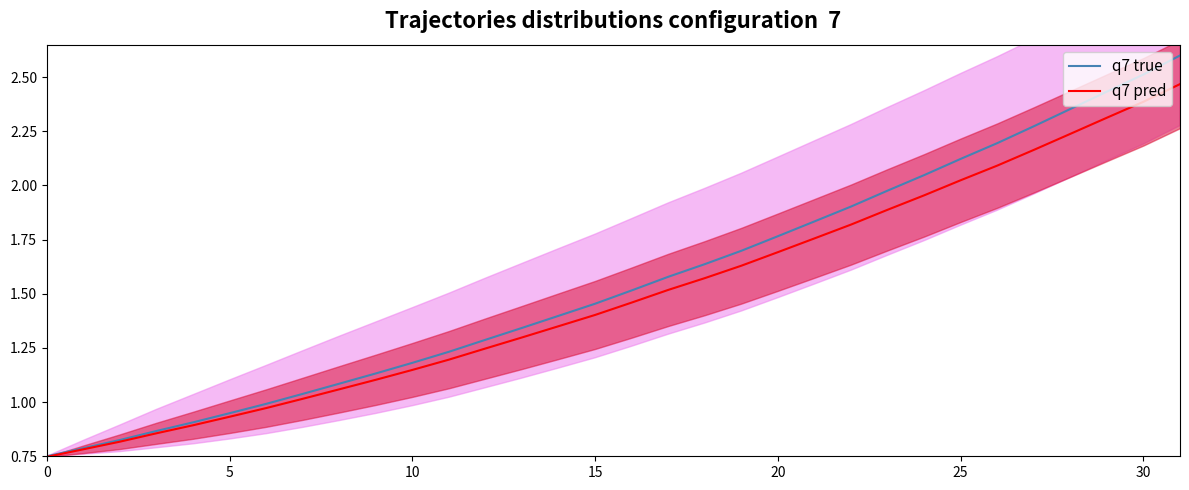

Reading right to left, extract all data points from this chart.

q7 true: 2.6	2.5	2.4	2.4	2.3	2.2	2.1	2.0	2.0	1.9	1.8	1.8	1.7	1.6	1.6	1.5	1.5	1.4	1.3	1.3	1.2	1.2	1.1	1.1	1.0	1.0	0.9	0.9	0.9	0.8	0.8	0.8
q7 pred: 2.5	2.4	2.3	2.2	2.2	2.1	2.0	2.0	1.9	1.8	1.8	1.7	1.6	1.6	1.5	1.5	1.4	1.4	1.3	1.2	1.2	1.1	1.1	1.1	1.0	1.0	0.9	0.9	0.9	0.8	0.8	0.7